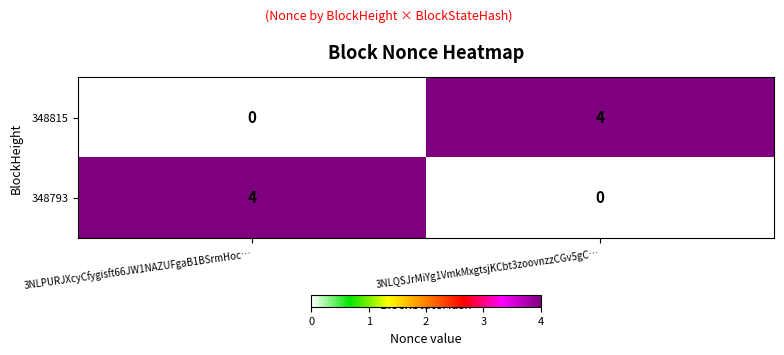

Is the value of 348815 at 3NLPURJXcyCfygisft66JW1NAZUFgaB1BSrmHoc… greater than the value of 348793 at 3NLPURJXcyCfygisft66JW1NAZUFgaB1BSrmHoc…?

No